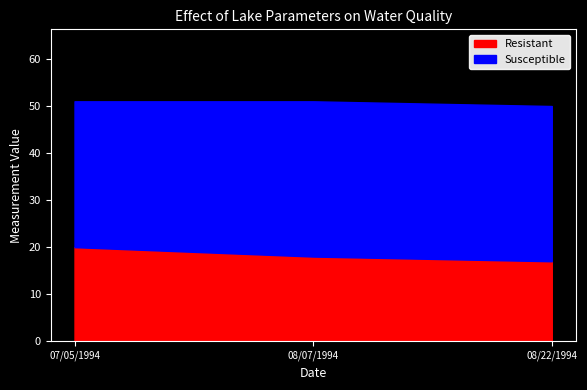

What is the difference between the maximum and minimum values in the Susceptible series?

1